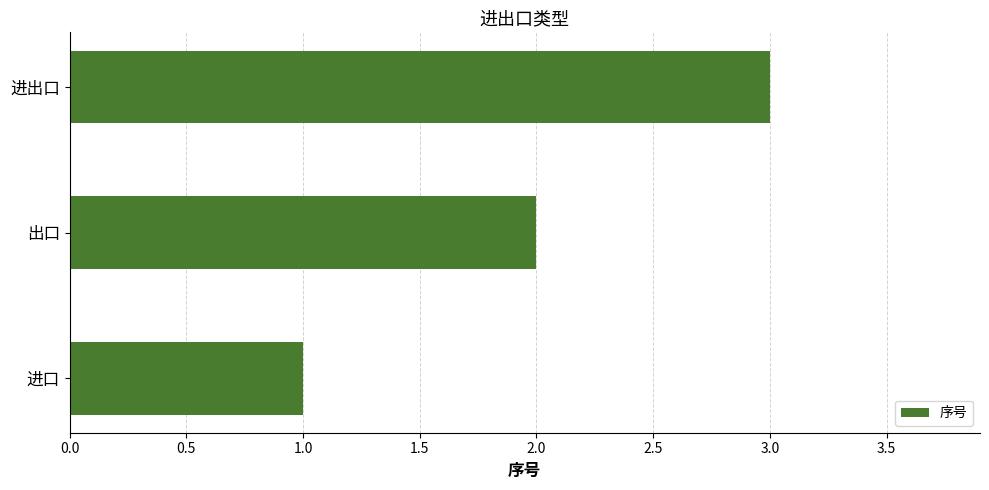

Which label corresponds to the largest value in the chart?

进出口